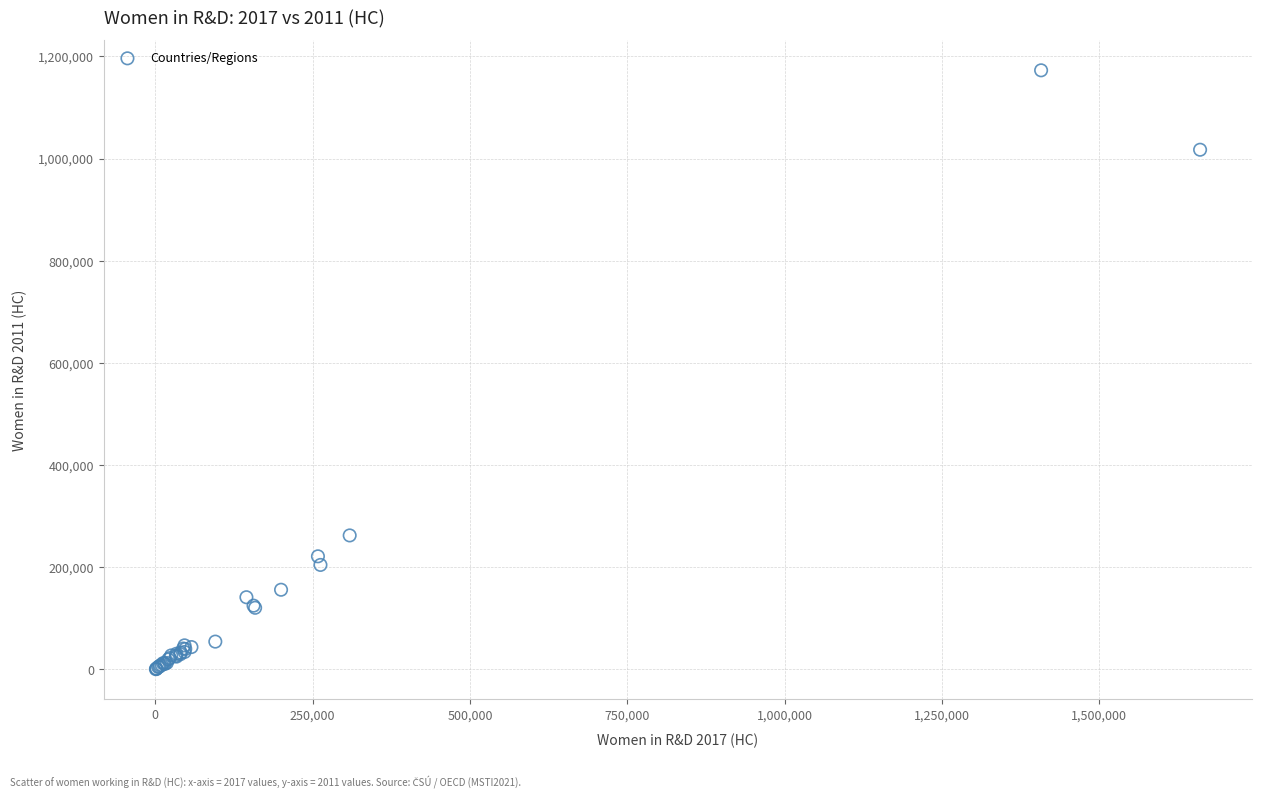

What Y value in the scatter plot is closest to 586729?

262398